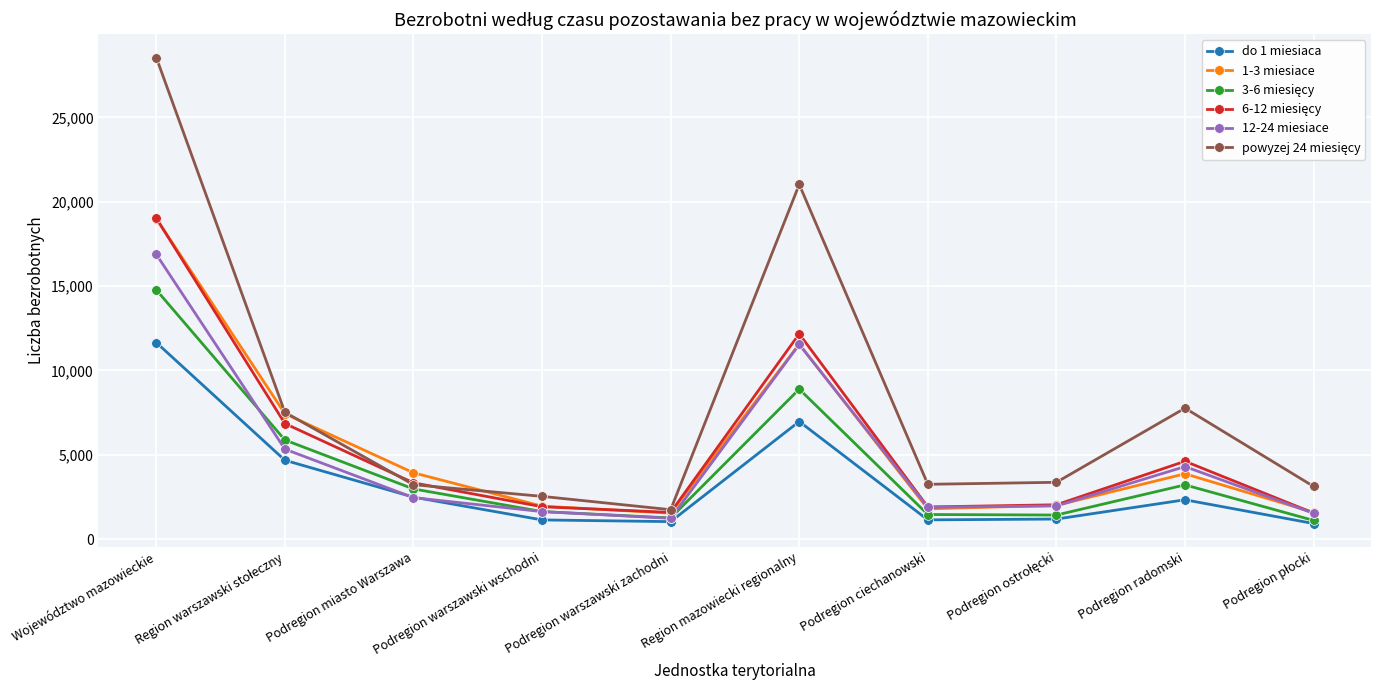

How many interior local valleys does the do 1 miesiaca series have?

2